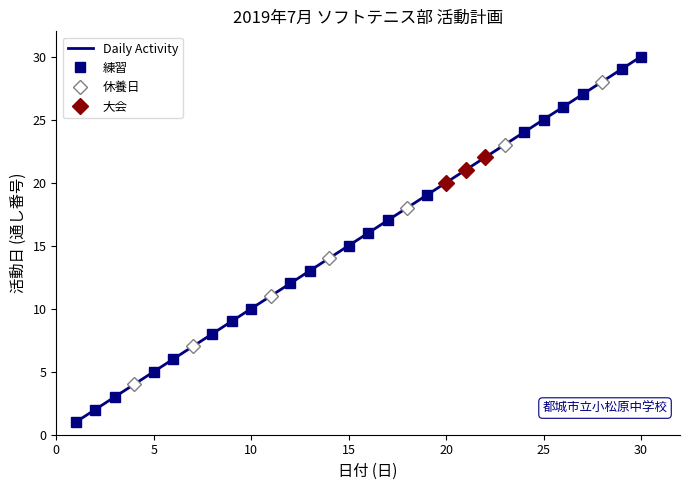

Is it true that the value at 14 is 14?

True